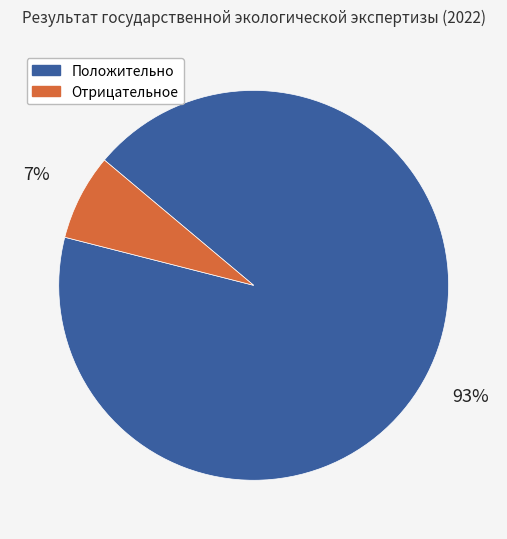

How many slices are in this pie chart?

2